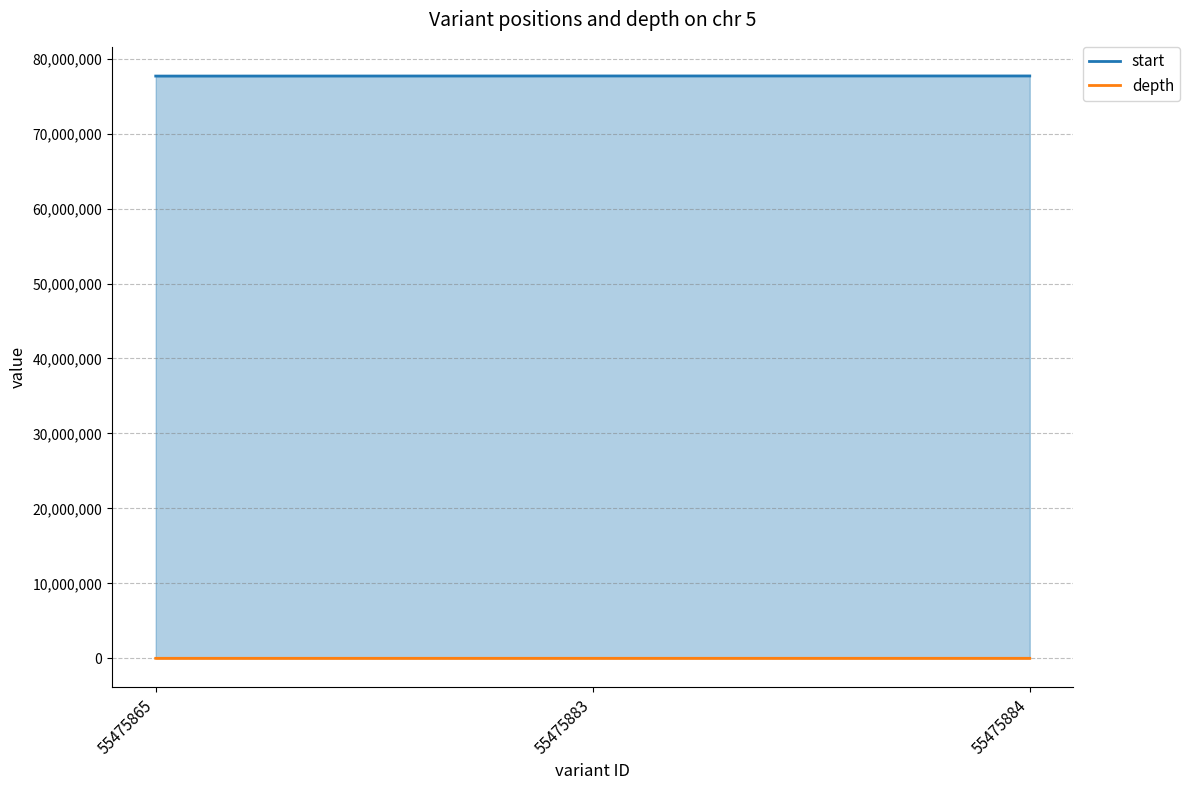

At which label is start closest to 77679505?

55475883